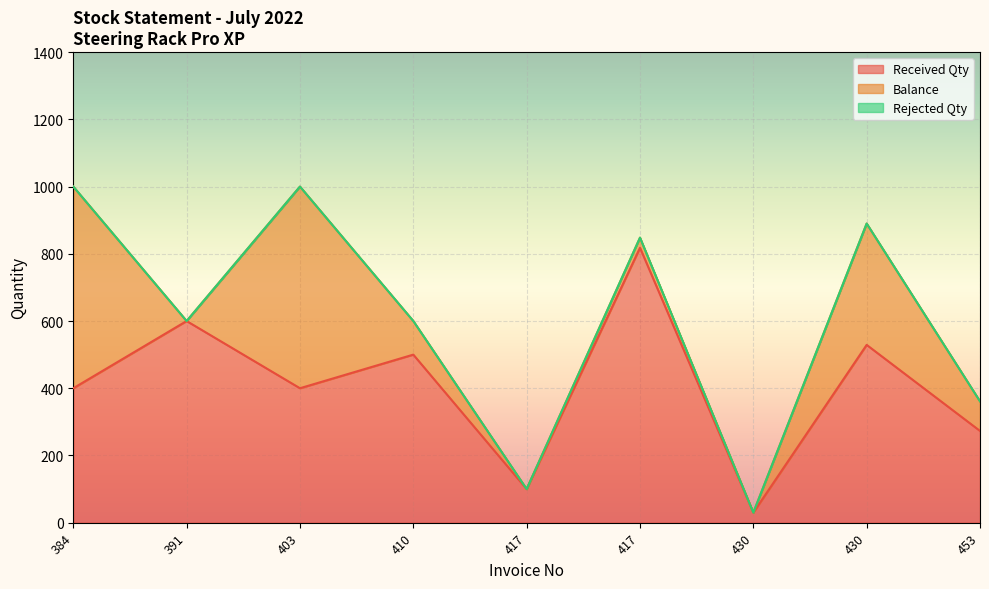

How many values in Balance are above zero?

6